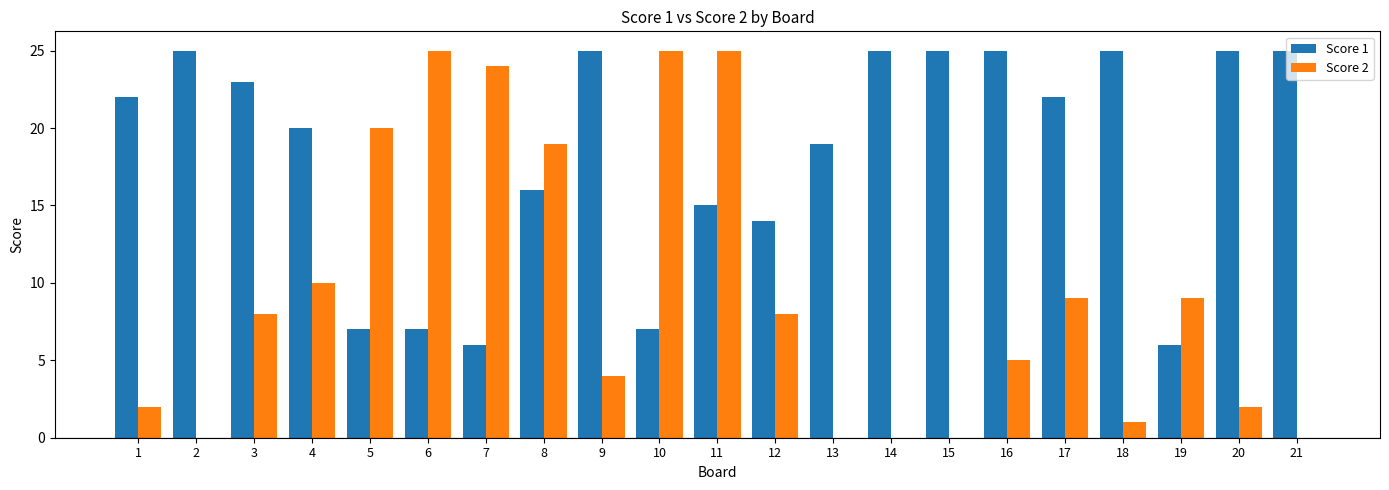

Where is Score 2 nearest to the value 12?

4